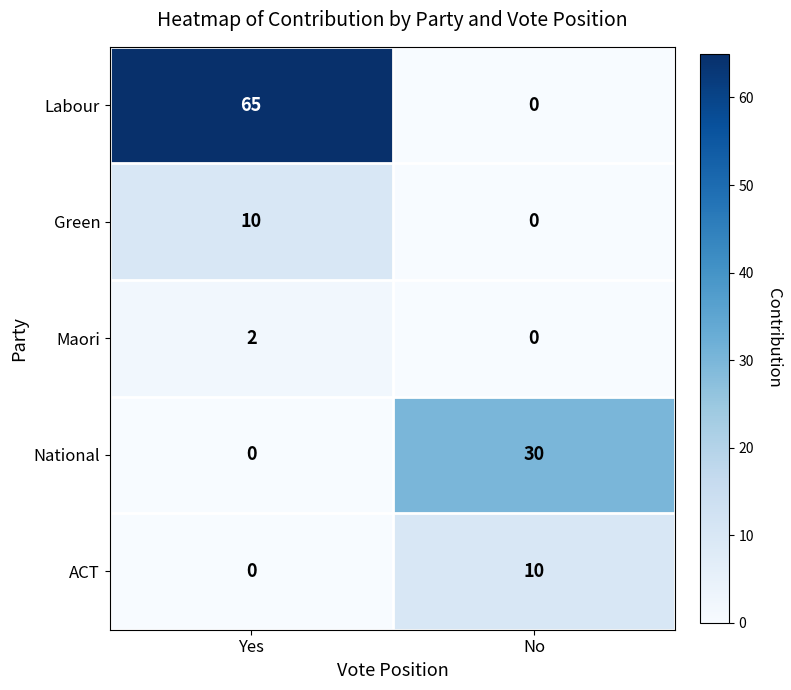

The Labour series shows -35 at No. True or false?

False